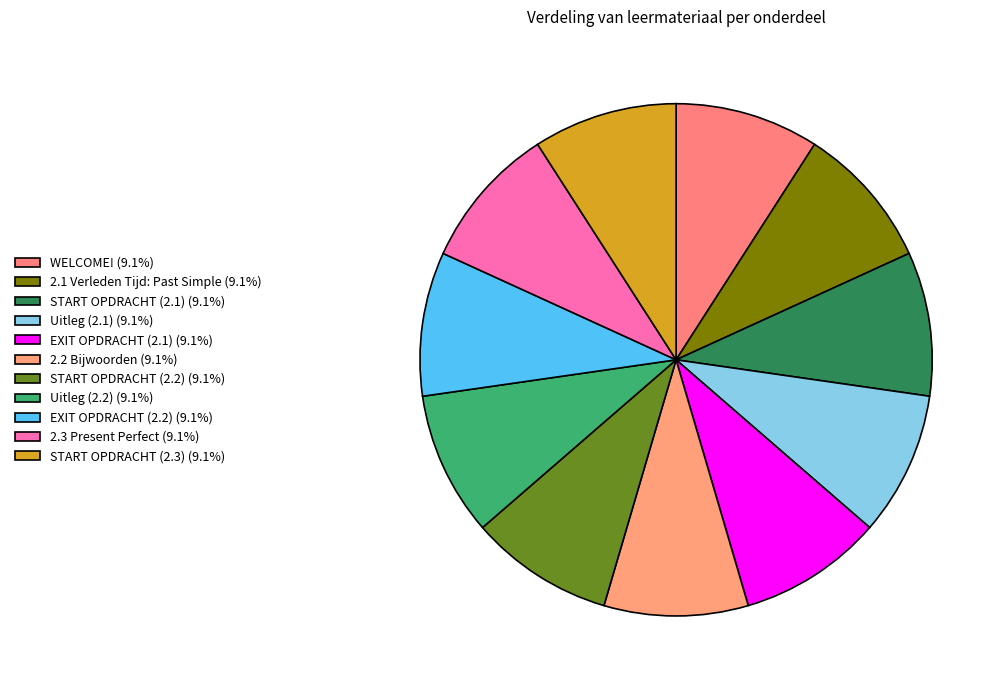

Count the number of slices in the pie.

11